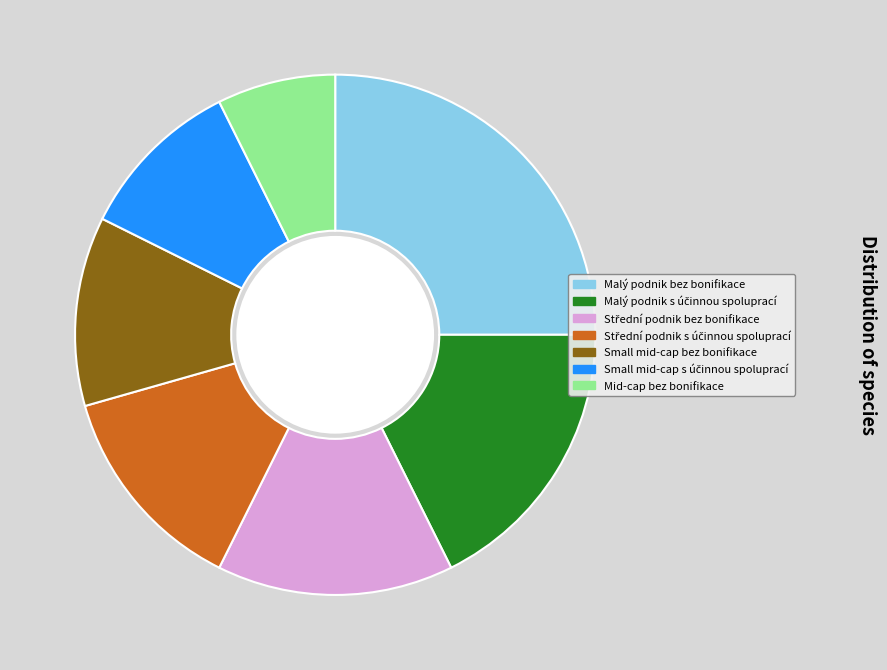

Which category has the smallest portion of the pie?

Mid-cap bez bonifikace